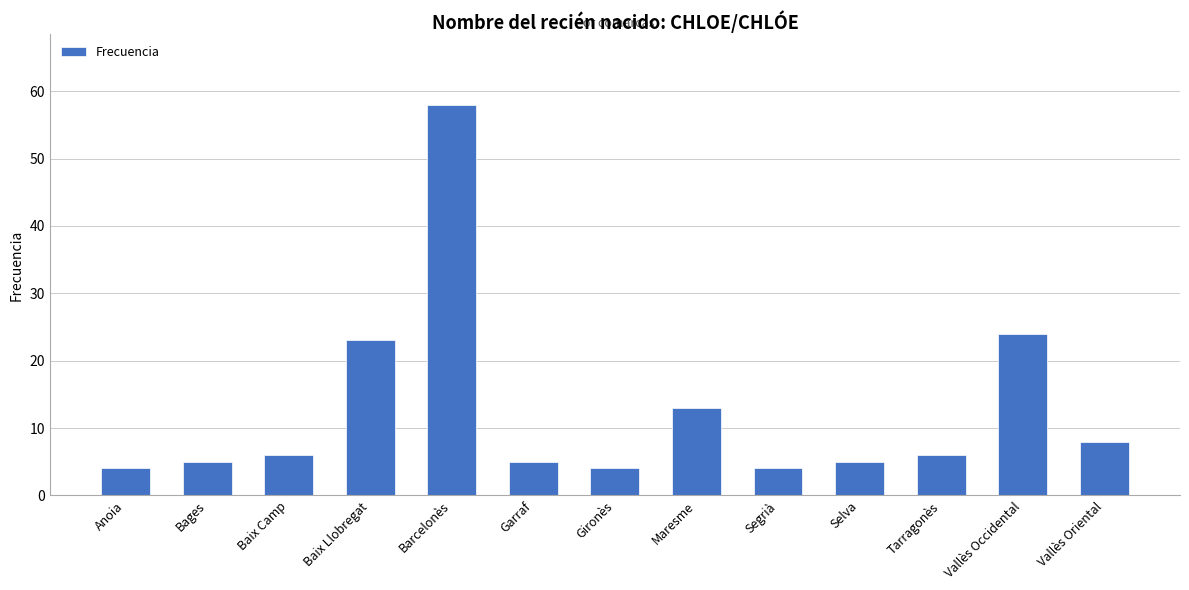

How many distinct data groups are displayed?

1